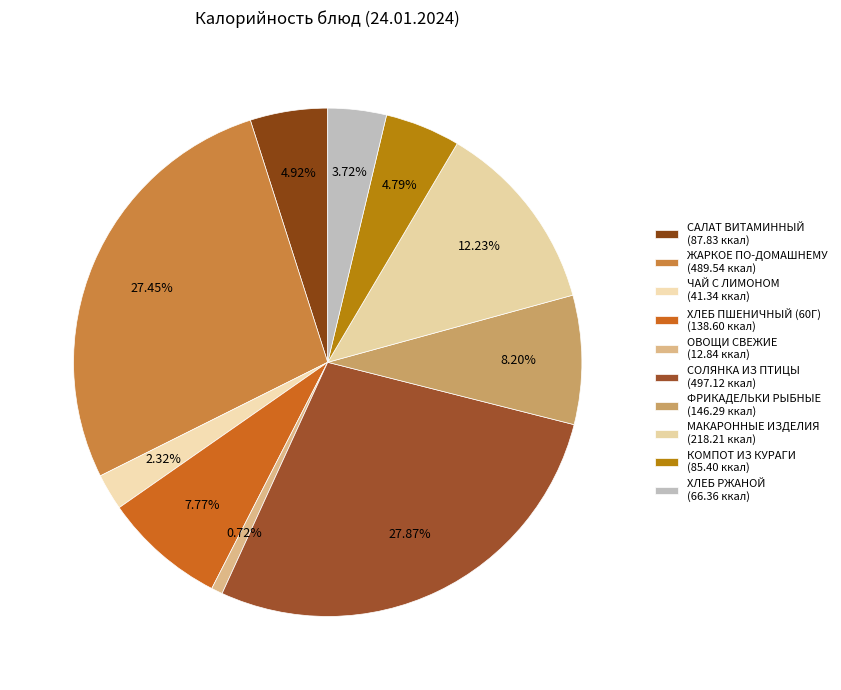

To the nearest percent, what is the difference between the ЧАЙ С ЛИМОНОМ and ХЛЕБ ПШЕНИЧНЫЙ (60Г) slice percentages?

5%